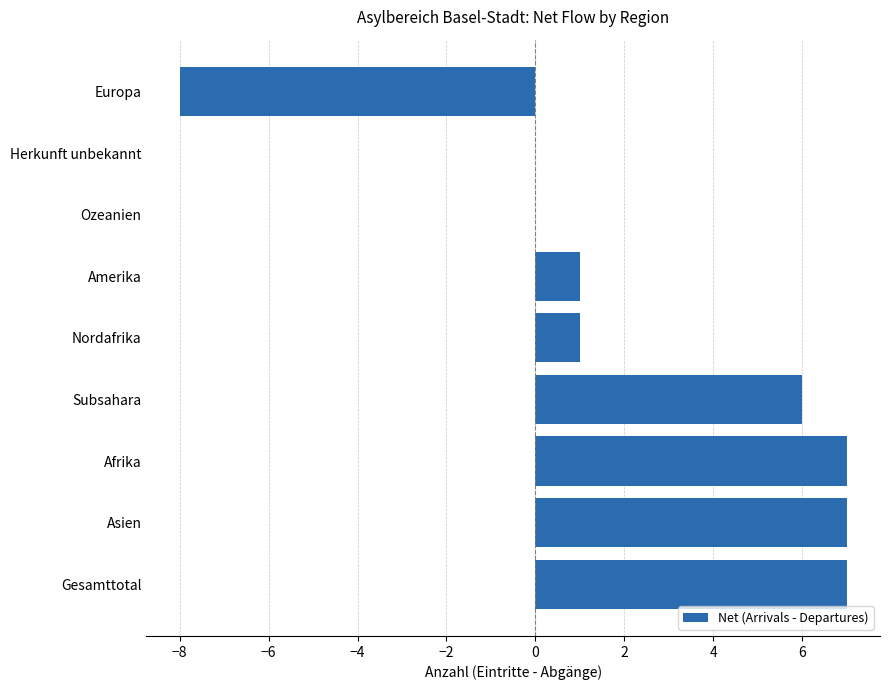

What is the average value?

2